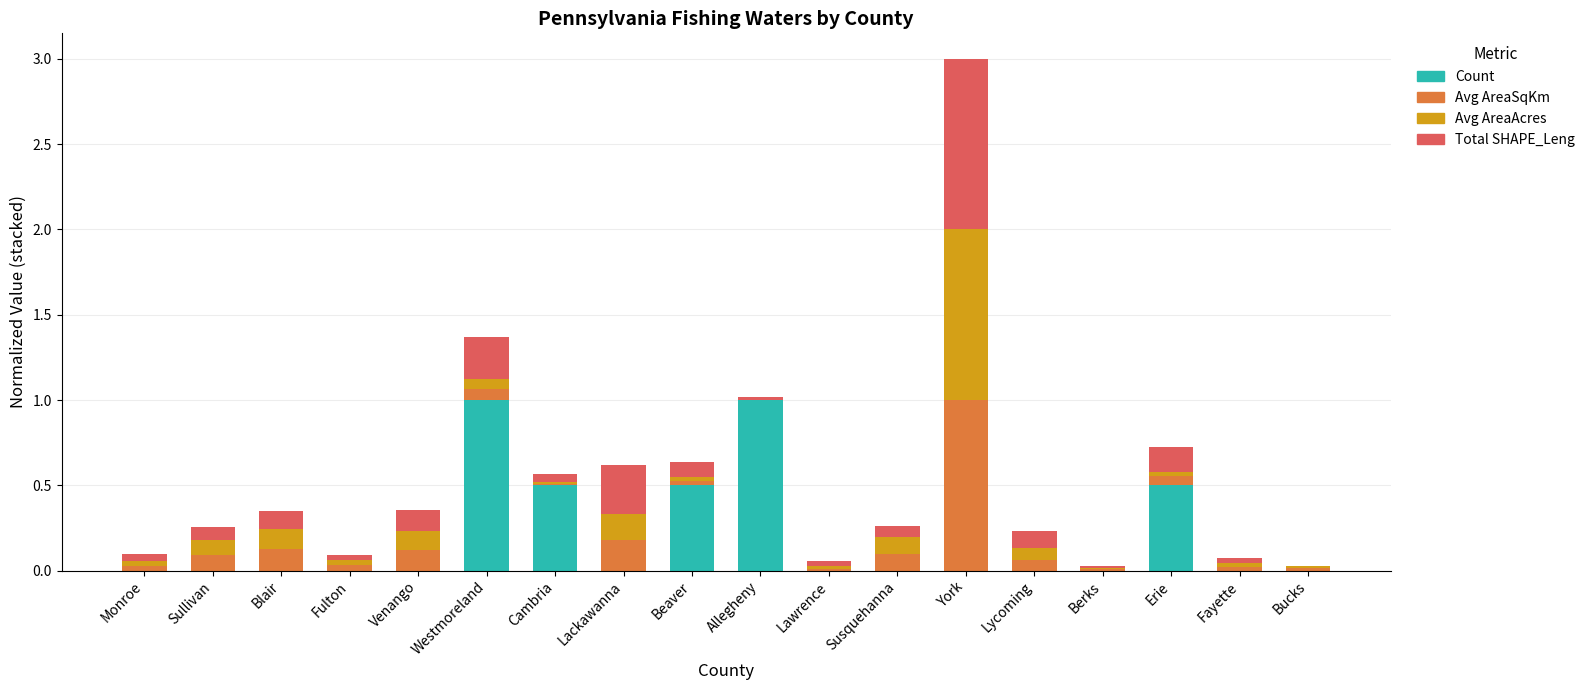

Is it true that Count equals 0.0 at Lawrence?

True